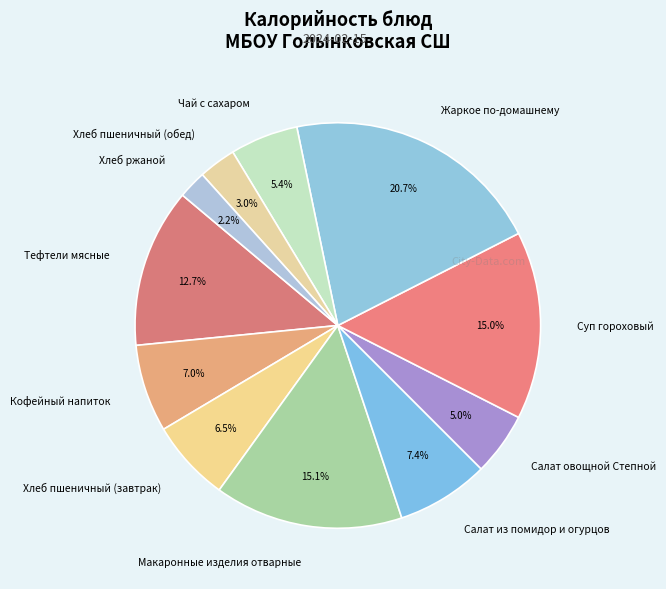

How many segments does this pie chart have?

11